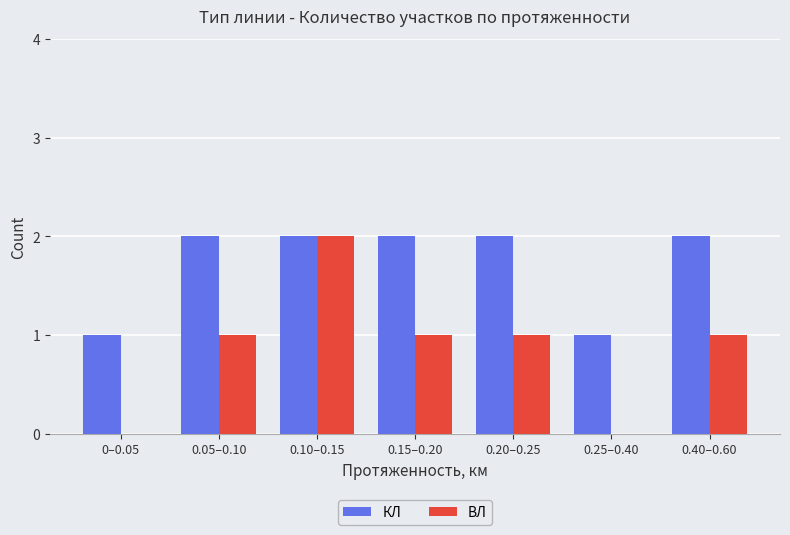

Which series has the largest range (max minus min)?

ВЛ